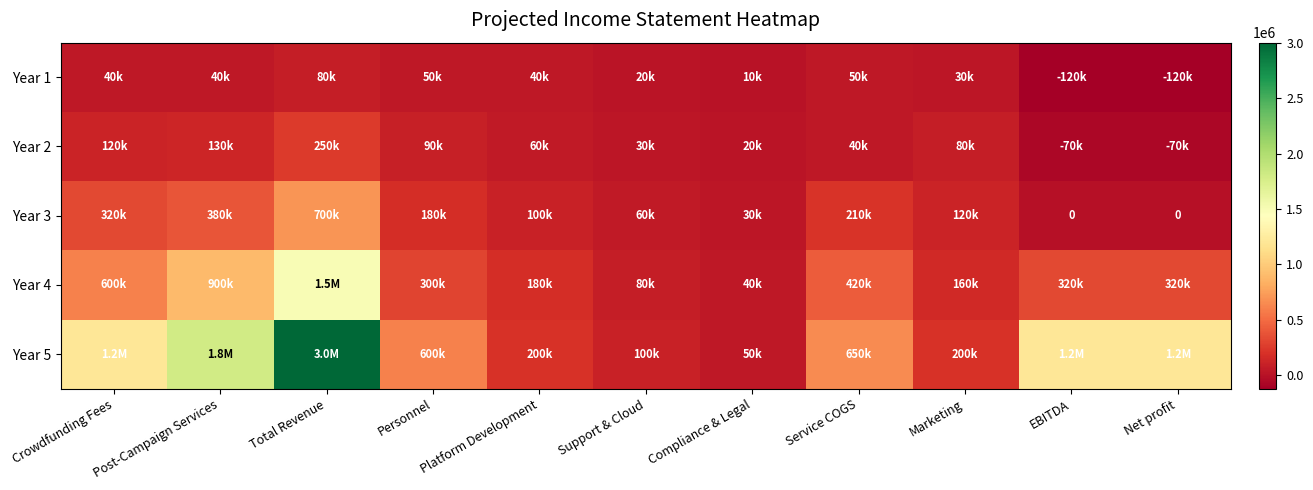

Which label corresponds to the largest value in the chart?

Total Revenue